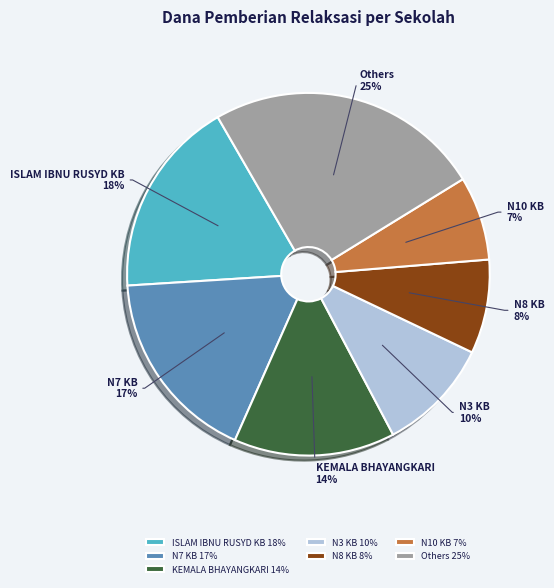

To the nearest percent, what is the average slice percentage?

14%